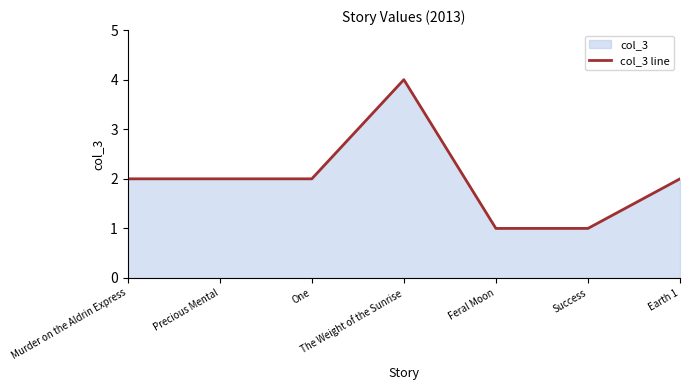

Rank the categories by value from lowest to highest.

Feral Moon, Success, Murder on the Aldrin Express, Precious Mental, One, Earth 1, The Weight of the Sunrise